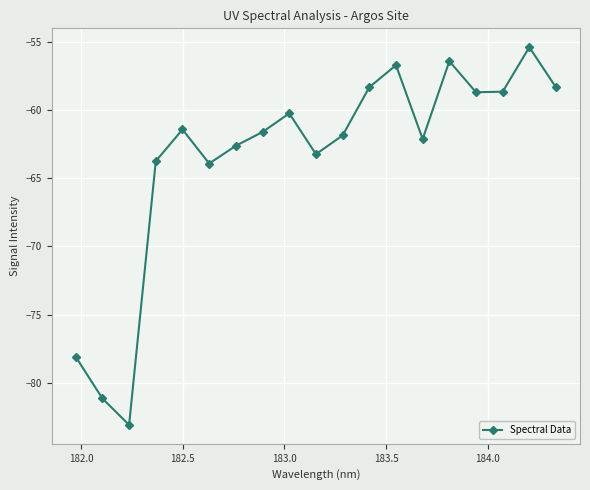

What is the sum of all values?

-1205.8